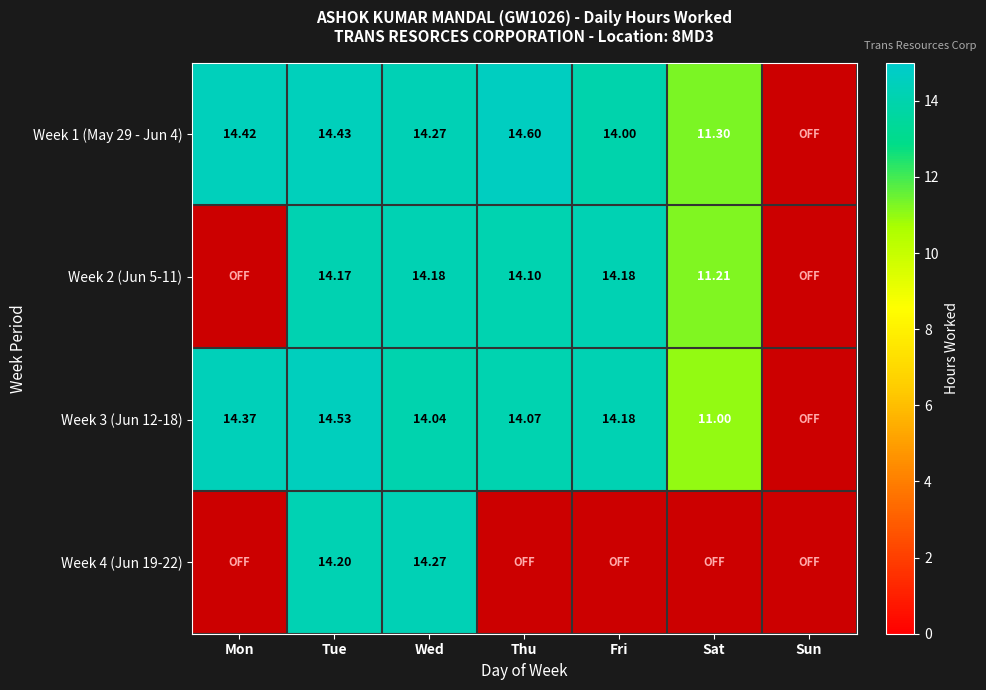

Is the value of Week 1 (May 29 - Jun 4) at Tue greater than the value of Week 3 (Jun 12-18) at Thu?

Yes